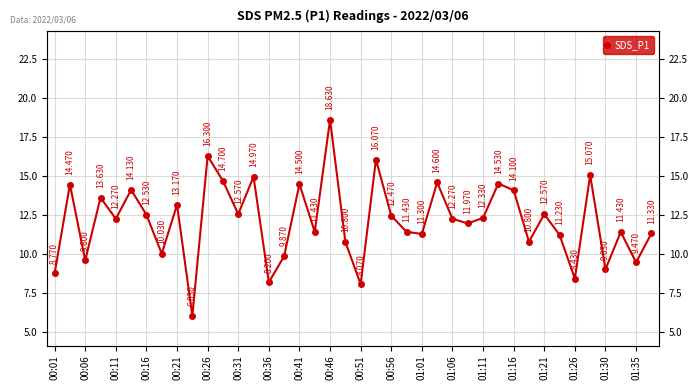

What position from the left is 01:35?

39